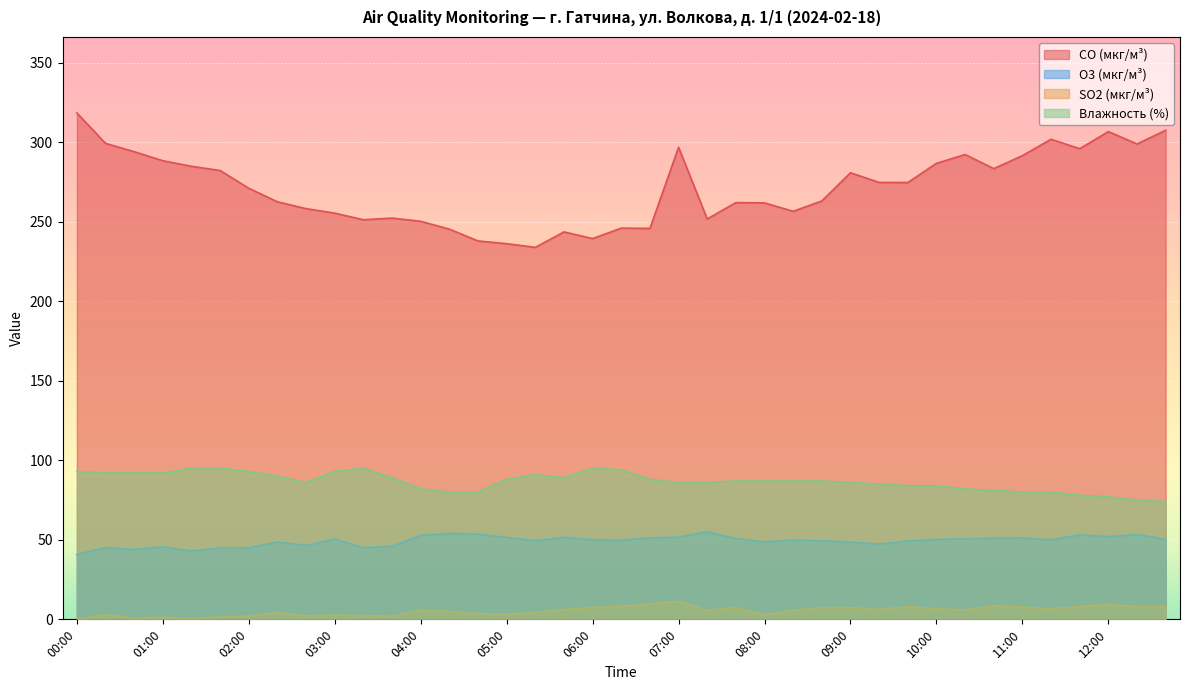

At which category is the sum across all series the highest?

00:00